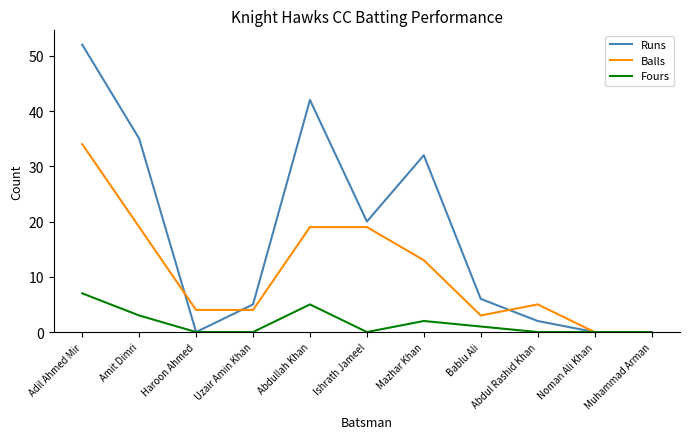

What is the total value across all series at Haroon Ahmed?

4